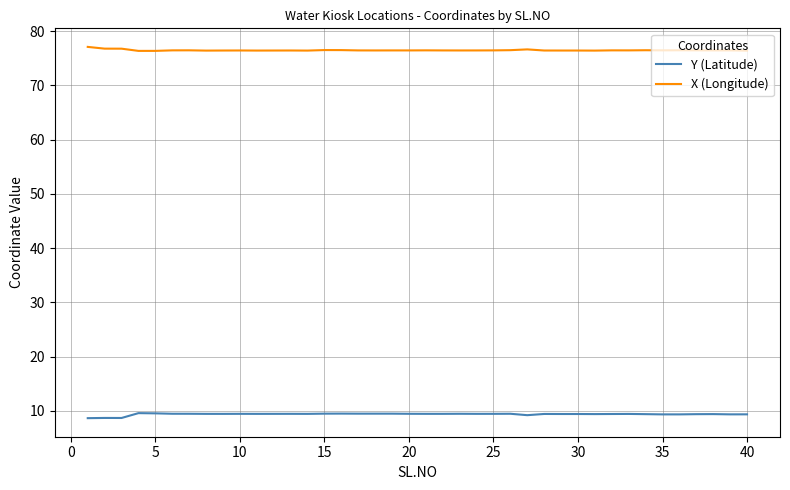

What is the maximum value for Y (Latitude)?

9.6